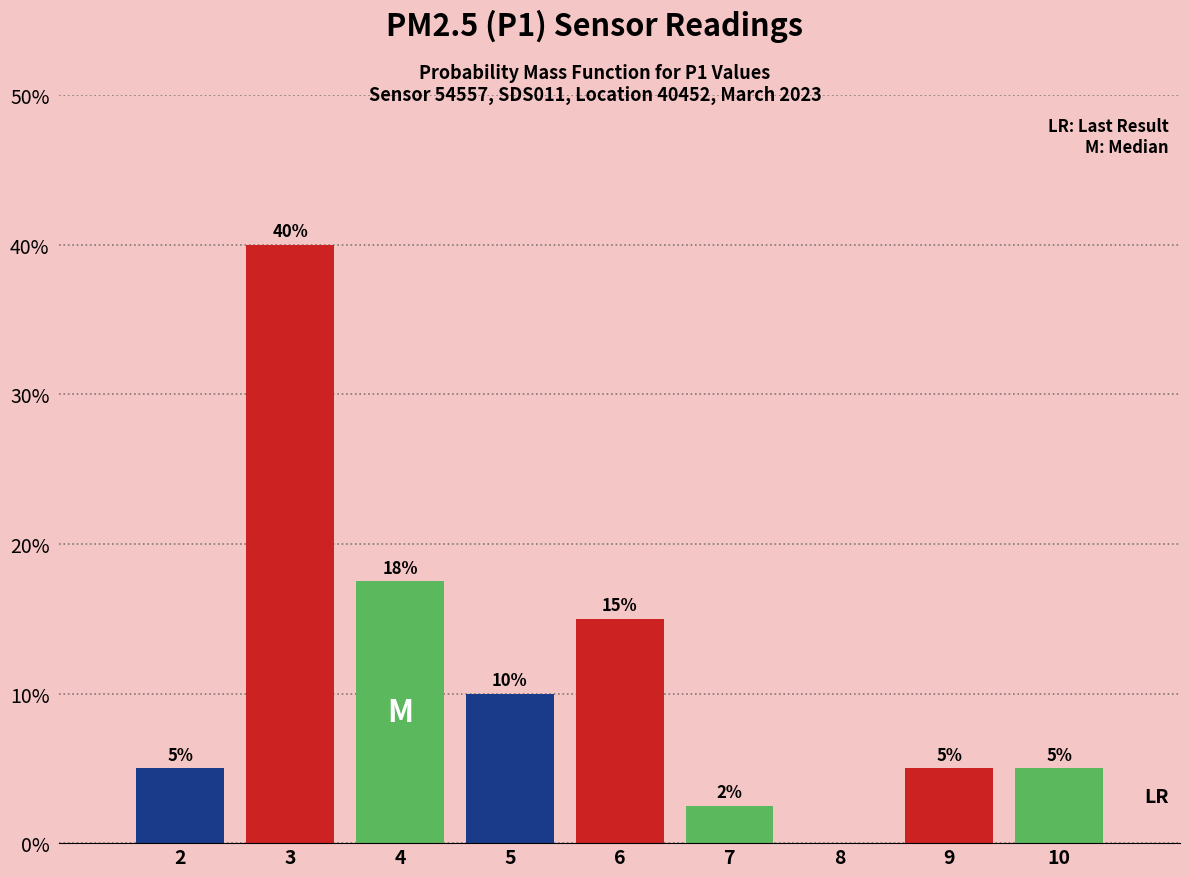

Which range on the x-axis has the tallest bar?

2.5 to 3.5